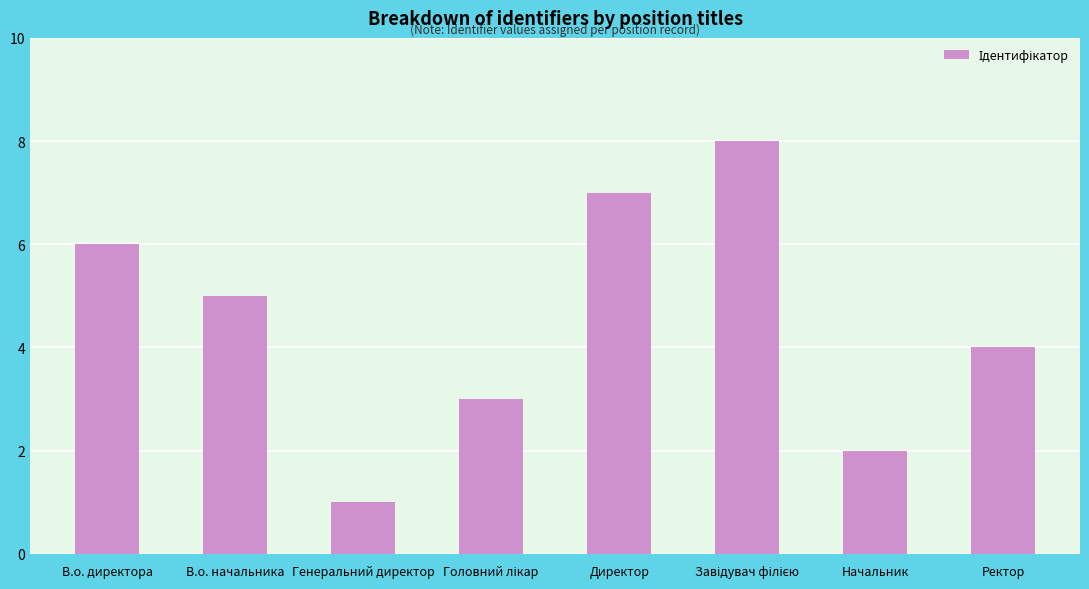

Is it true that the value at Директор is 7?

True